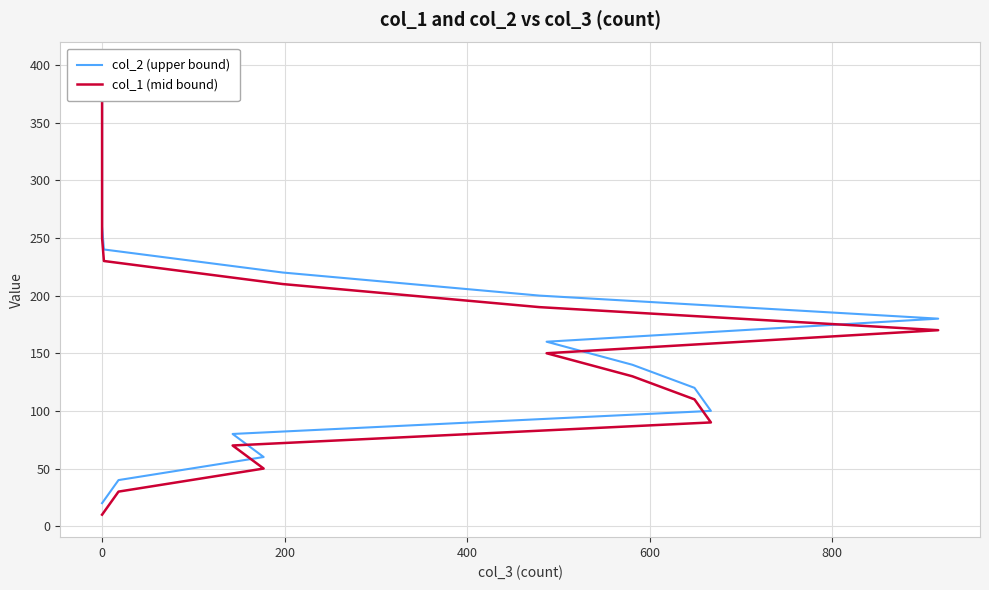

List the series in order of their peak value, lowest first.

col_1 (mid bound), col_2 (upper bound)